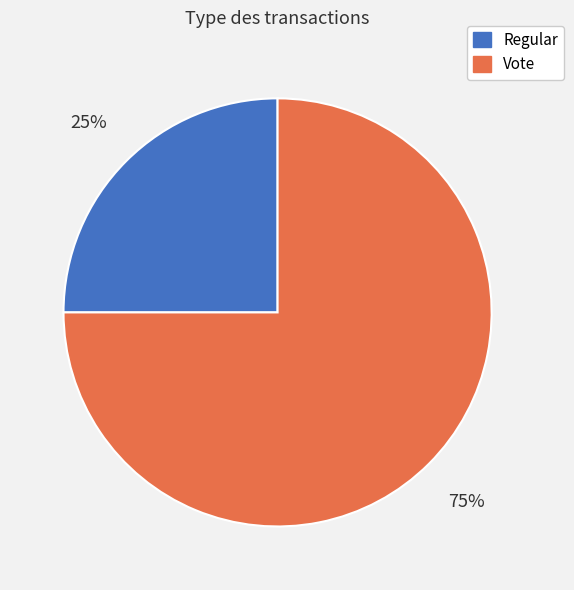

True or false: Vote accounts for 75% of the total.

True